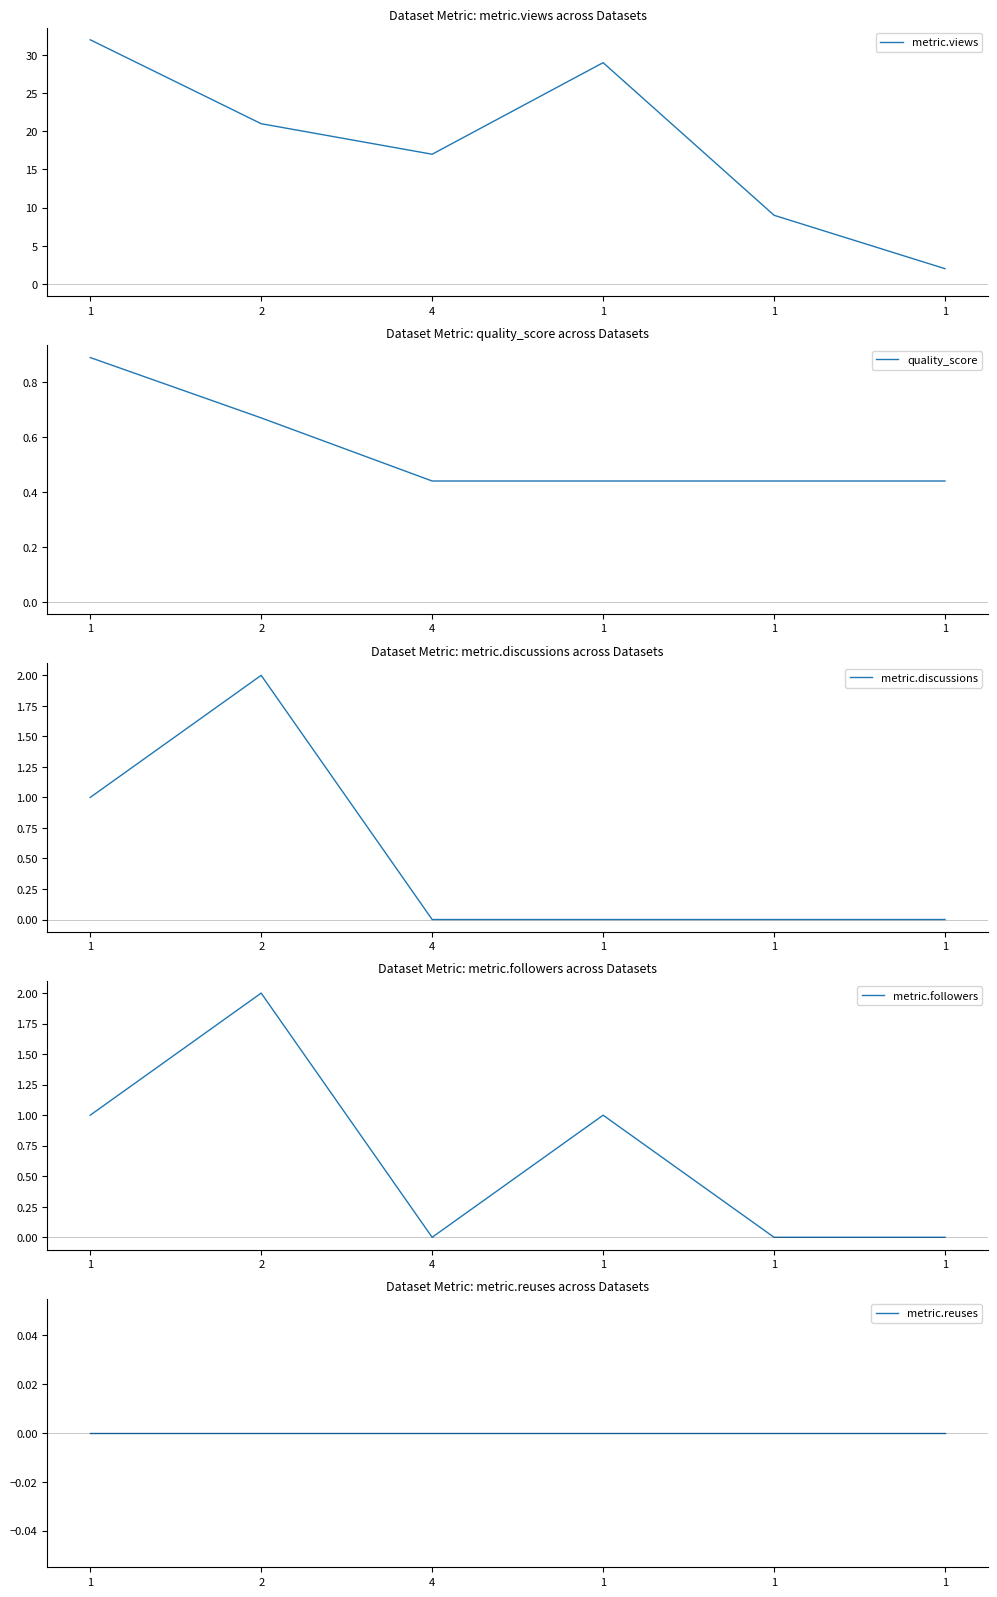

Does the chart have visible grid lines?

No